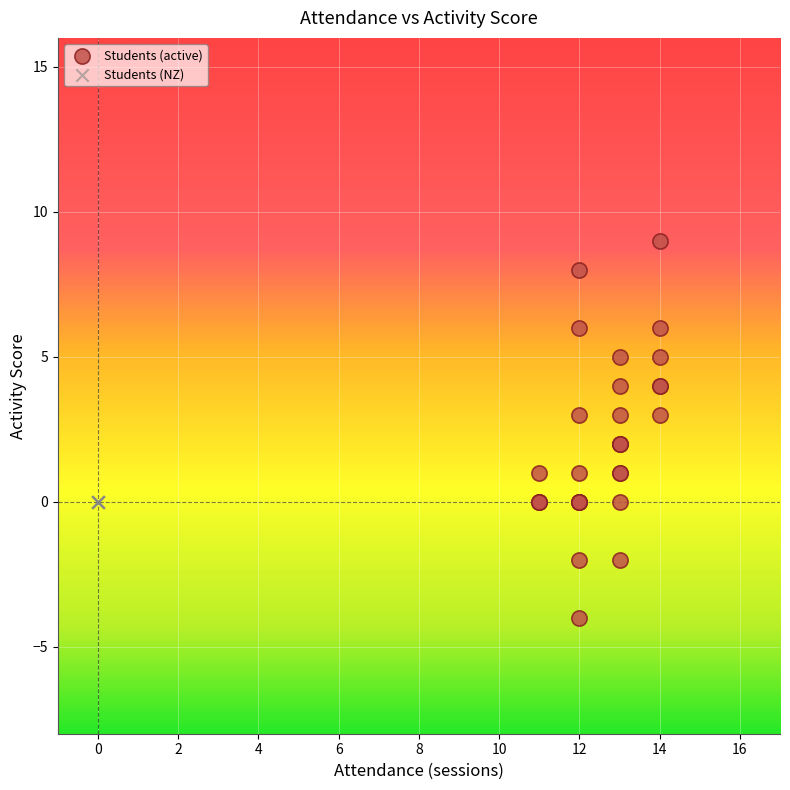

Which series contains the lowest Y value?

Students (active)